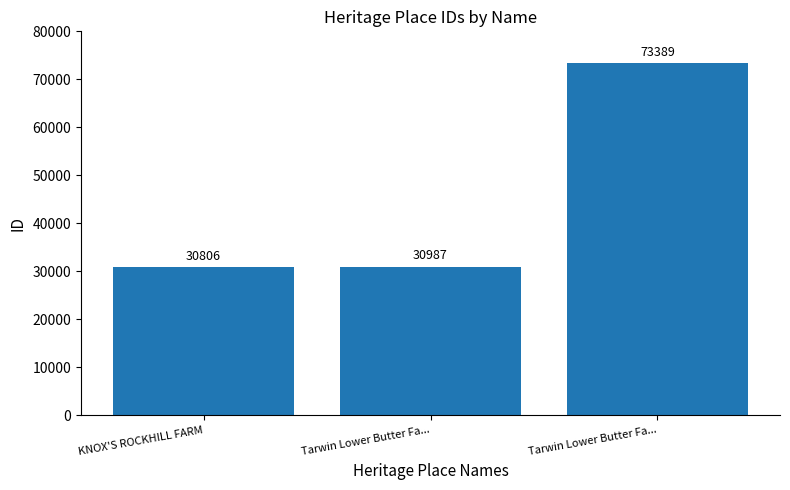

Which category has the highest value across all series?

Tarwin Lower Butter Fa...